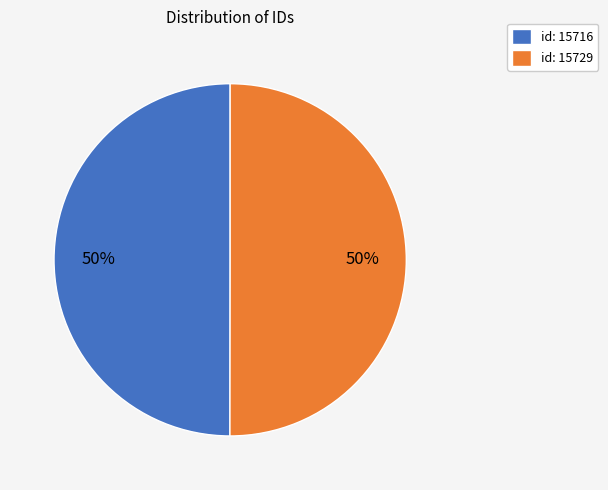

True or false: id: 15729 accounts for 64% of the total.

False